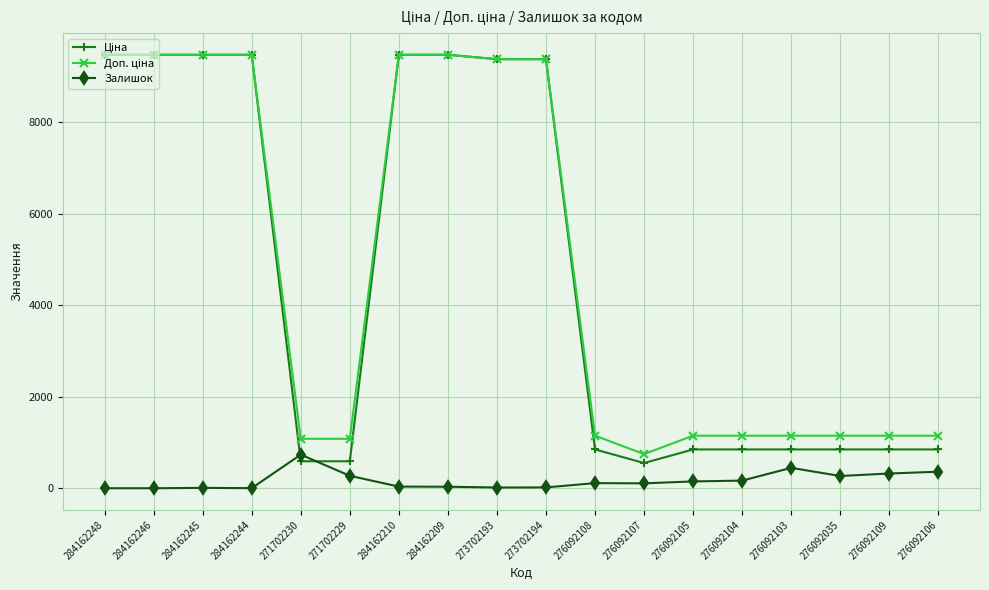

What is the total value across all series at 276092104?

2165.2